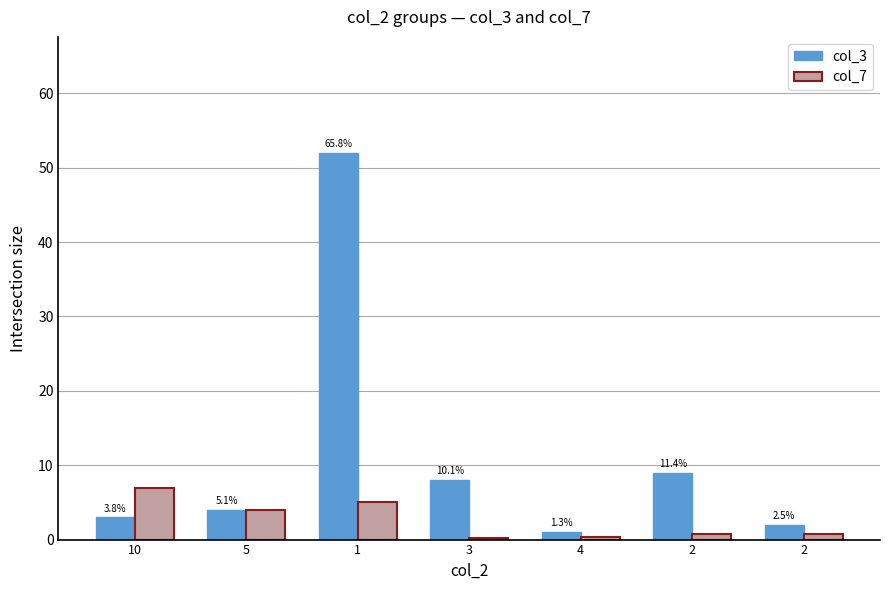

What is the label of the 6th bar from the right?

5